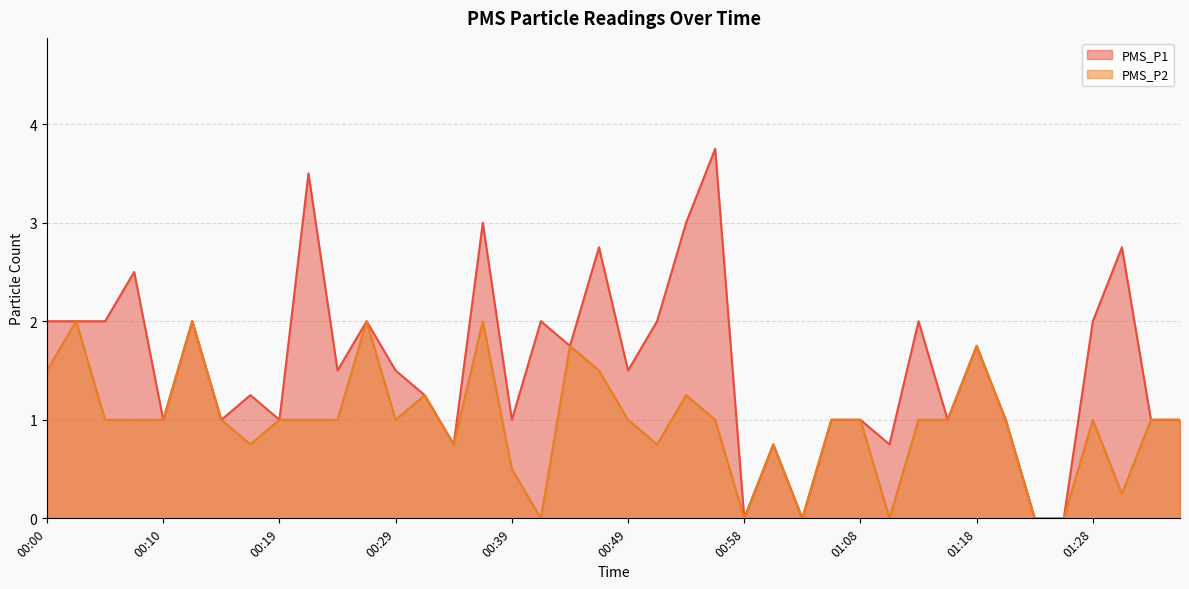

At which category does PMS_P2 reach its first local valley?

00:17